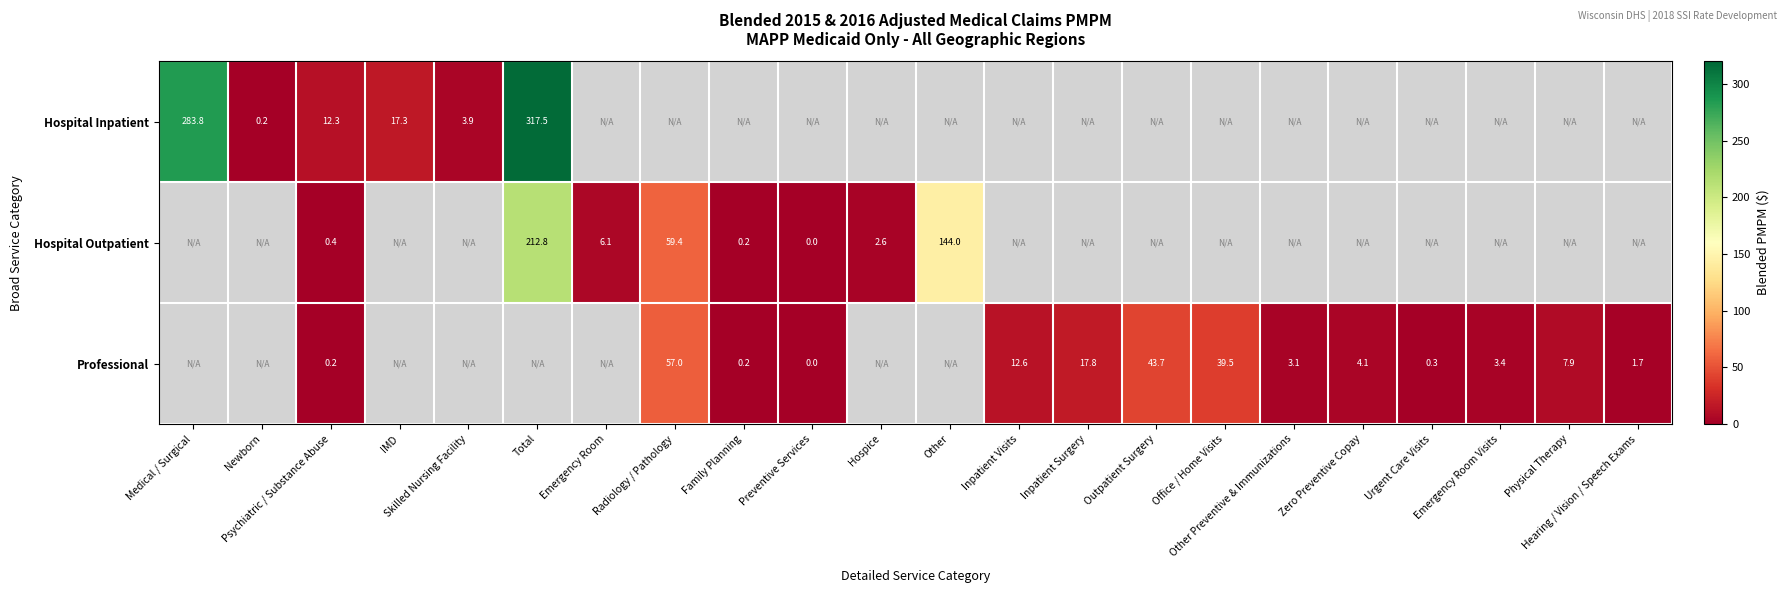

Is the value of Hospital Outpatient at Radiology / Pathology greater than the value of Professional at Psychiatric / Substance Abuse?

Yes